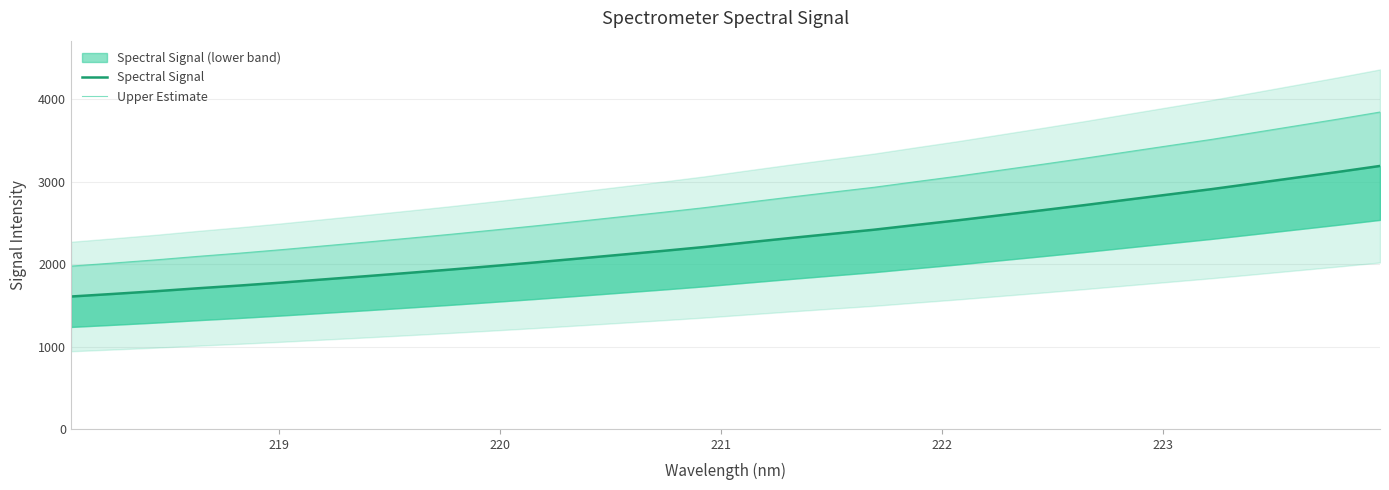

What is the difference between the maximum and second lowest values in the Upper Estimate series?

1831.7